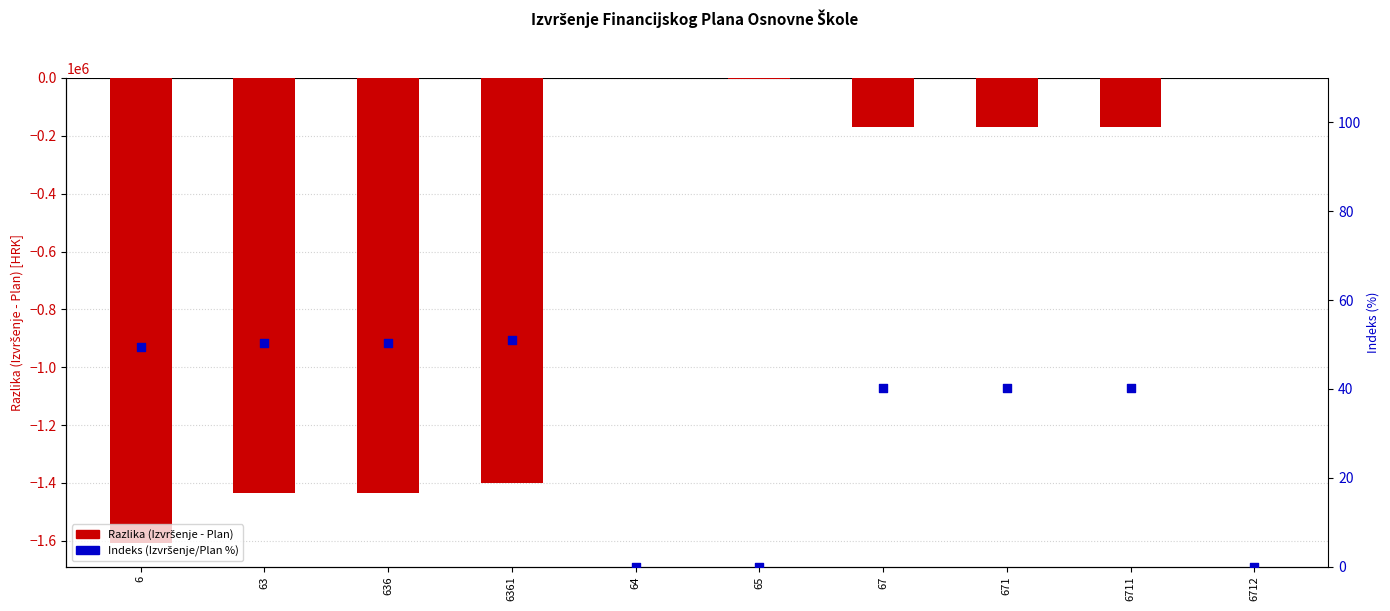

What are all the series names shown in the legend?

Razlika (Izvršenje - Plan), Indeks (Izvršenje/Plan %)